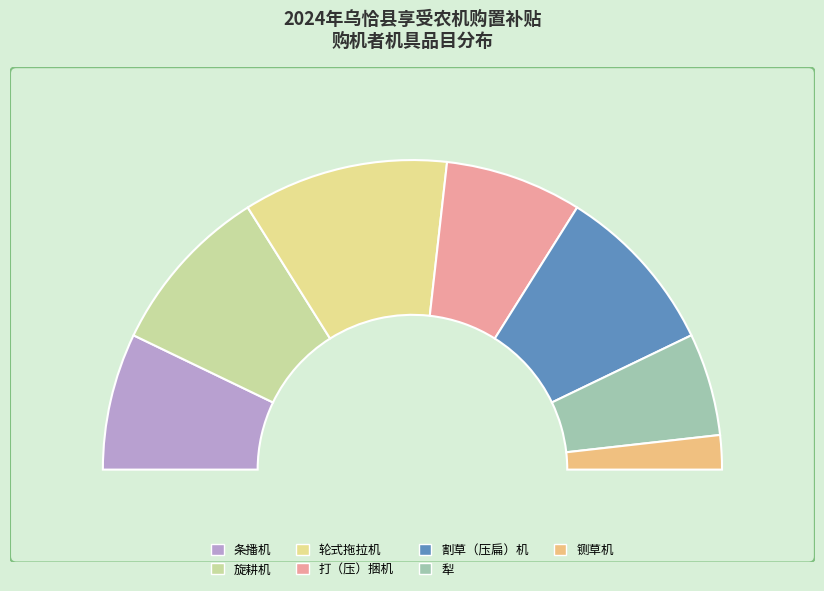

Is it true that 轮式拖拉机 is 21% of the pie?

True